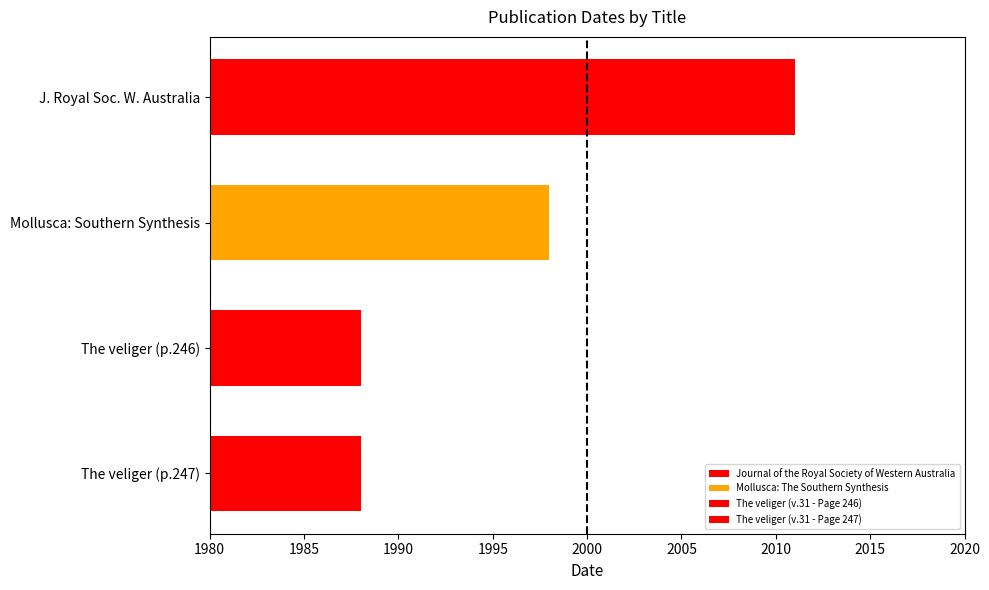

Are the bars grouped side by side (vs. stacked)?

No